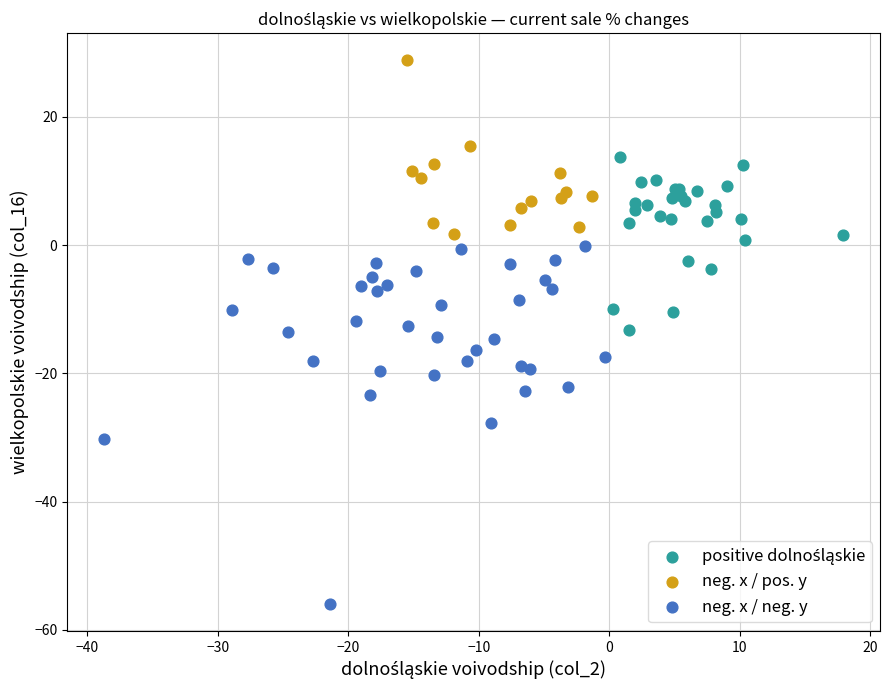

Which series reaches the maximum Y coordinate?

neg. x / pos. y